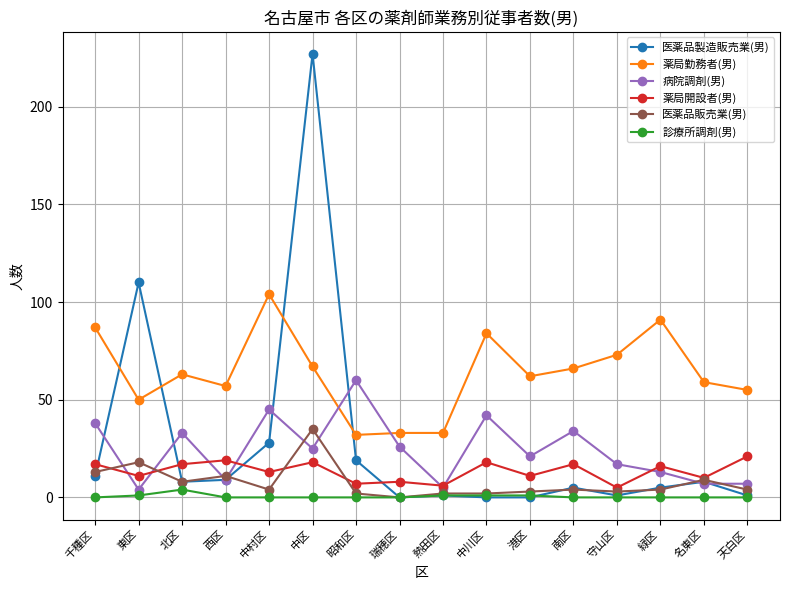

Is it true that 薬局勤務者(男) equals 96 at 南区?

False